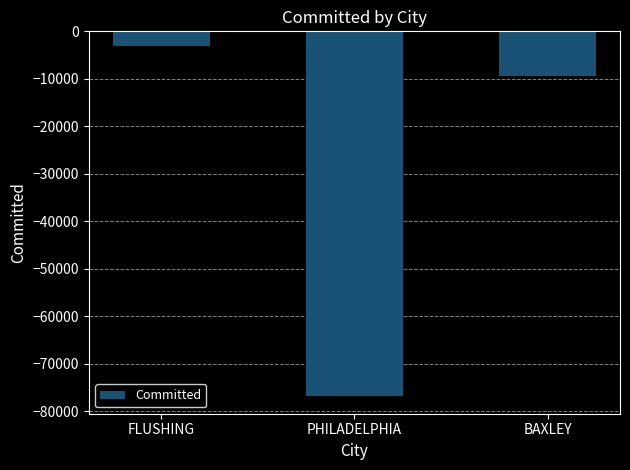

What is the difference between the maximum and minimum values?

73615.6